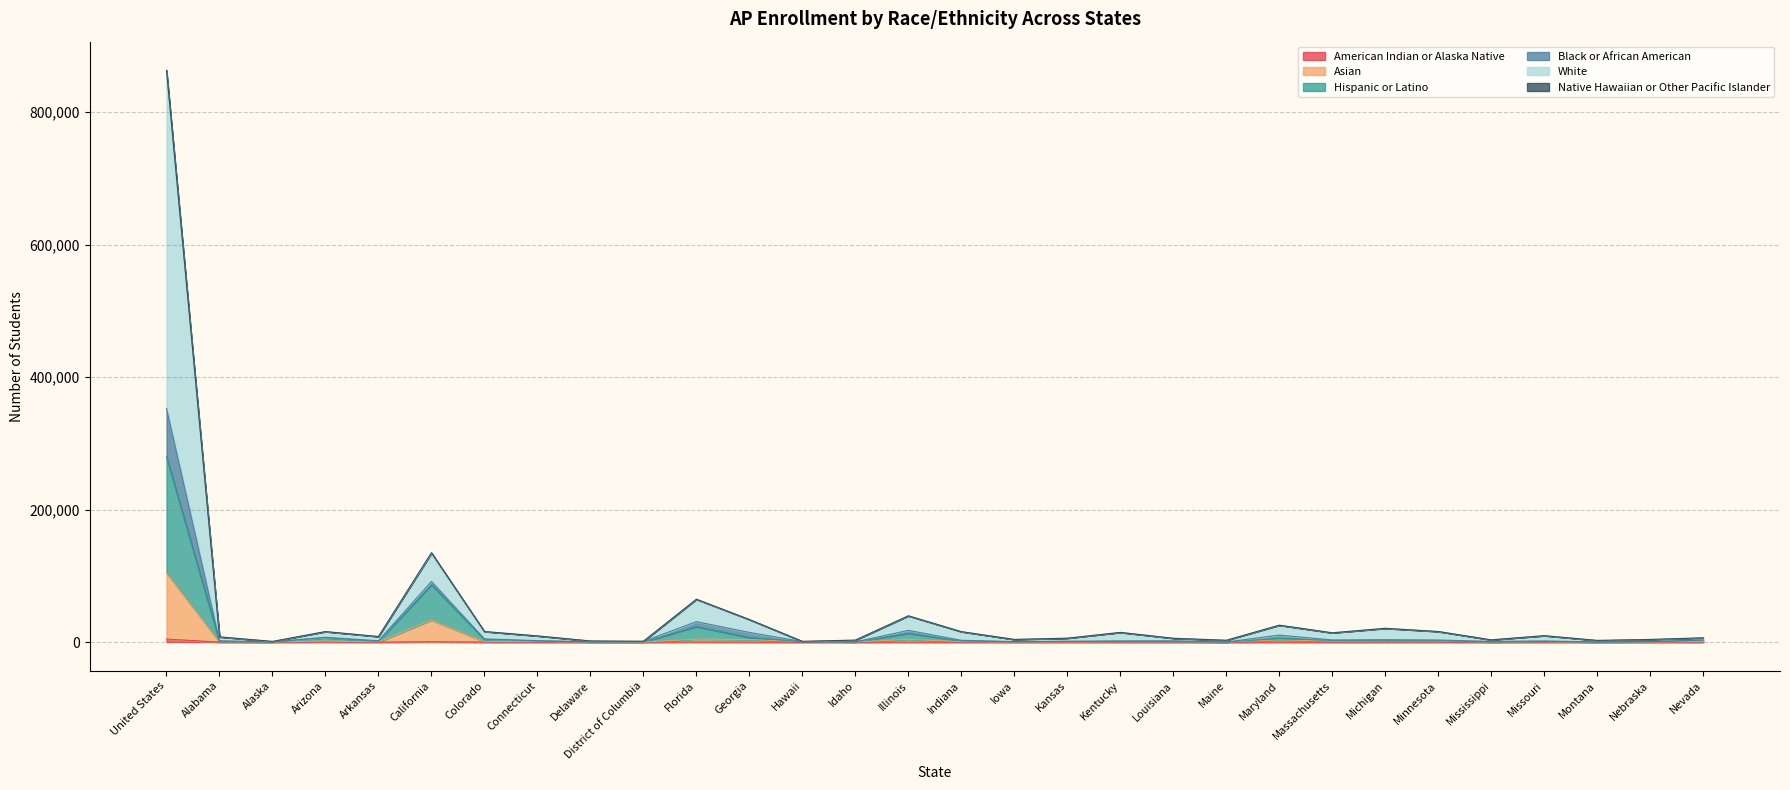

Between Indiana and Michigan, which series saw the biggest shift?

White